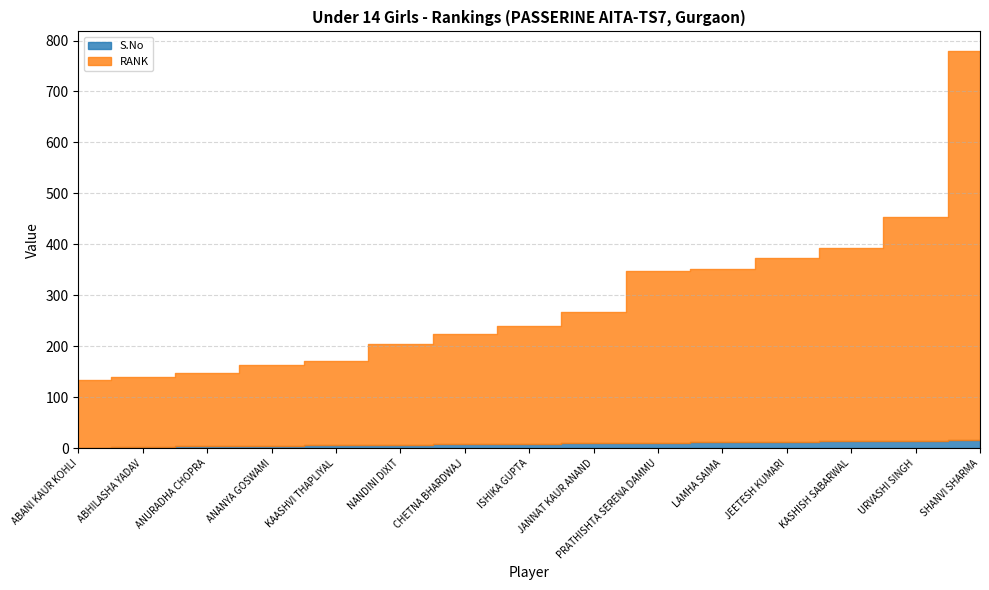

Reading right to left, transcribe all the data shown in this chart.

S.No: SHANVI SHARMA=15	URVASHI SINGH=14	KASHISH SABARWAL=13	JEETESH KUMARI=12	LAMHA SAIMA=11	PRATHISHTA SERENA DAMMU=10	JANNAT KAUR ANAND=9	ISHIKA GUPTA=8	CHETNA BHARDWAJ=7	NANDINI DIXIT=6	KAASHVI THAPLIYAL=5	ANANYA GOSWAMI=4	ANURADHA CHOPRA=3	ABHILASHA YADAV=2	ABANI KAUR KOHLI=1
RANK: SHANVI SHARMA=764	URVASHI SINGH=439	KASHISH SABARWAL=380	JEETESH KUMARI=362	LAMHA SAIMA=341	PRATHISHTA SERENA DAMMU=337	JANNAT KAUR ANAND=259	ISHIKA GUPTA=232	CHETNA BHARDWAJ=217	NANDINI DIXIT=199	KAASHVI THAPLIYAL=165	ANANYA GOSWAMI=159	ANURADHA CHOPRA=144	ABHILASHA YADAV=137	ABANI KAUR KOHLI=132